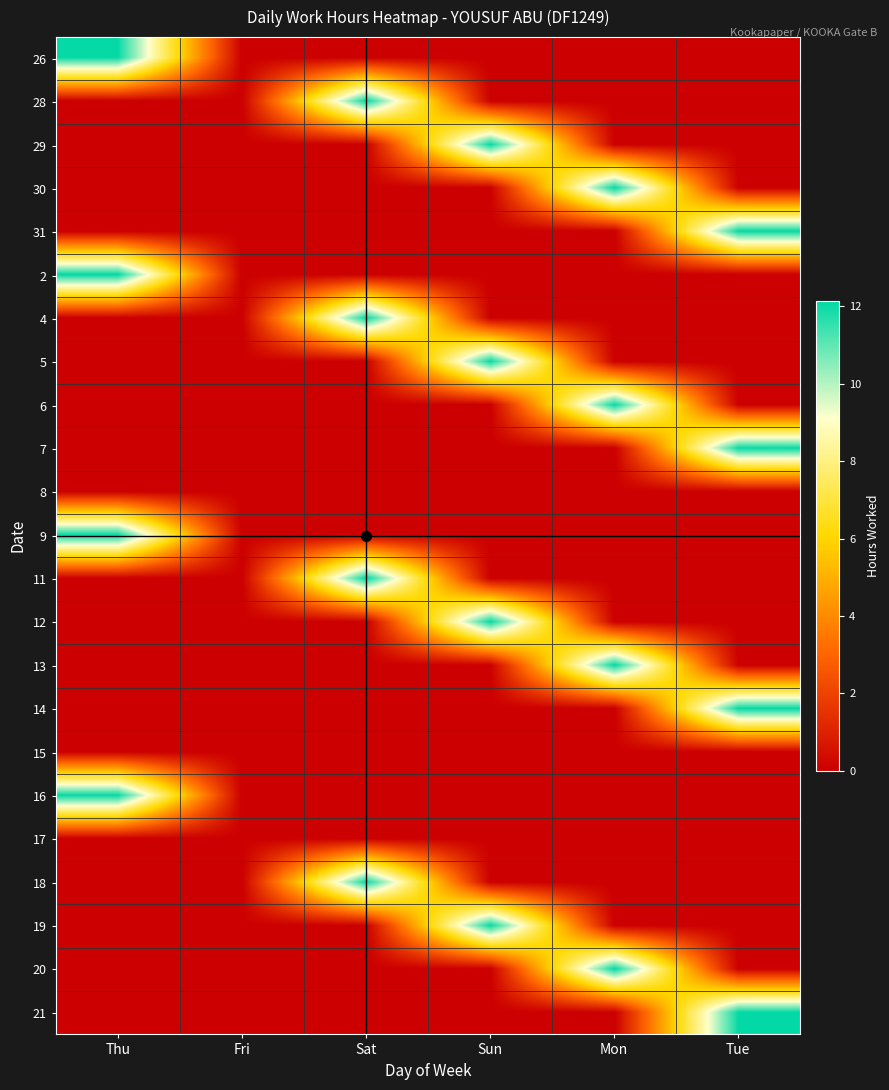

Between Sat and Sun, which is larger?

Sat